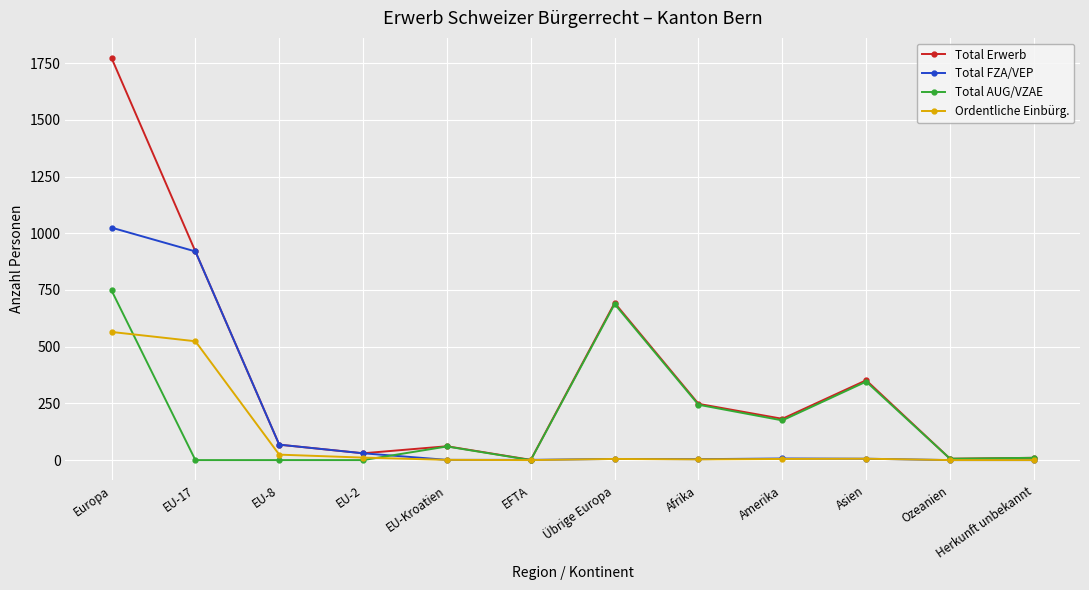

True or false: Total AUG/VZAE has a value of 37 at Amerika.

False